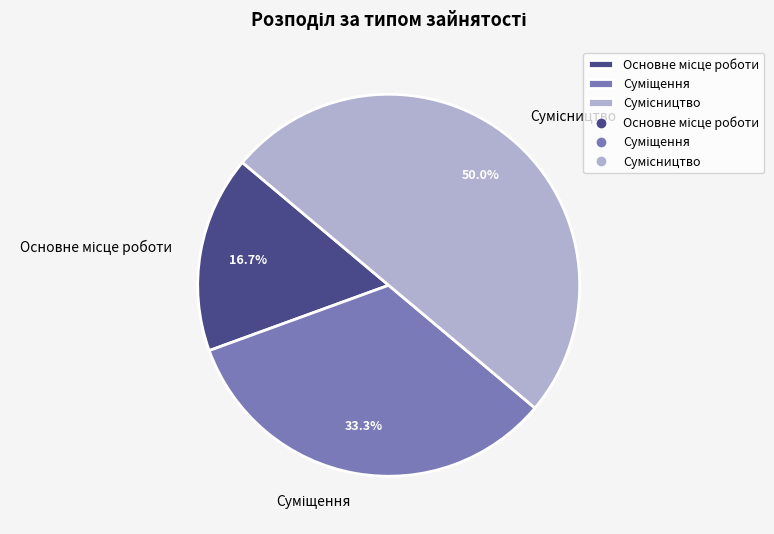

How many segments does this pie chart have?

3